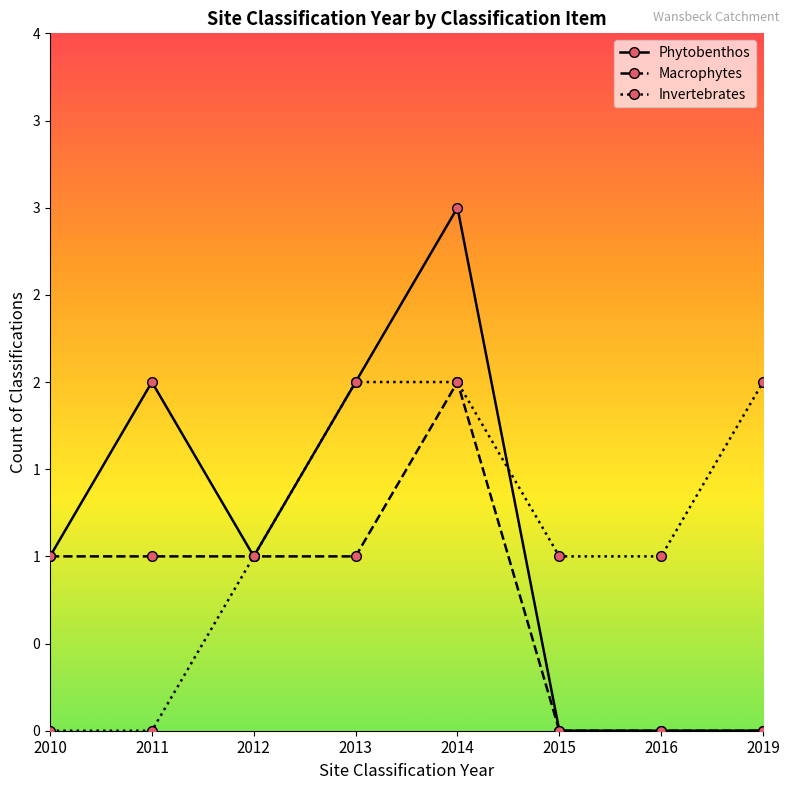

True or false: Macrophytes has a value of 1 at 2010.

False